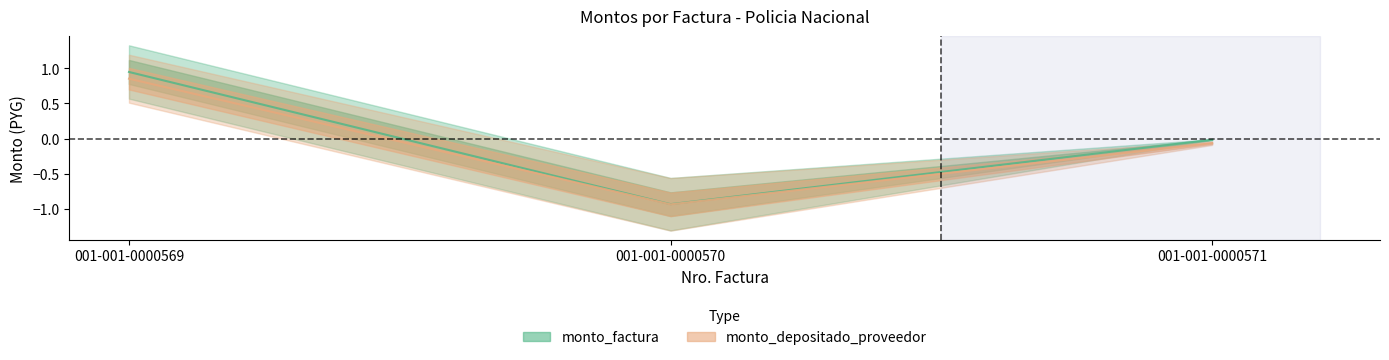

List the series in order of their peak value, highest first.

monto_factura, monto_depositado_proveedor